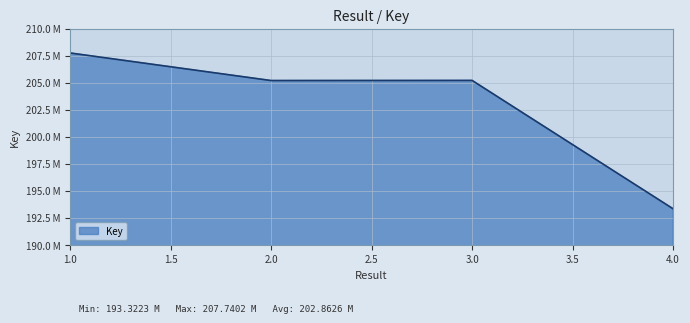

What is the minimum value shown in the chart?

193322280